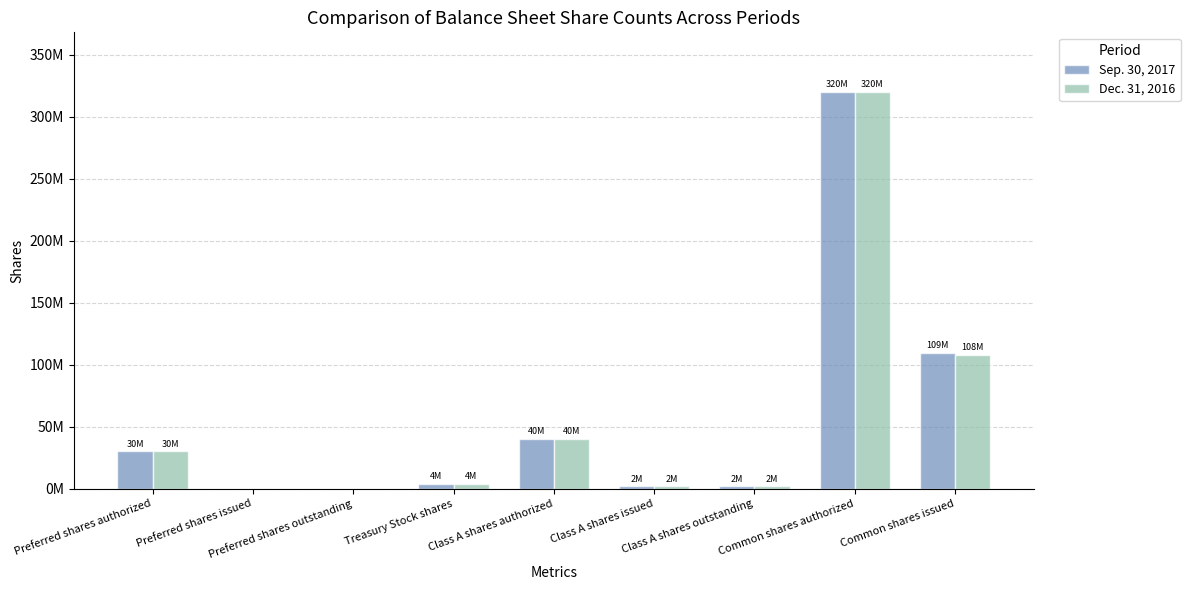

What are all the series names shown in the legend?

Sep. 30, 2017, Dec. 31, 2016